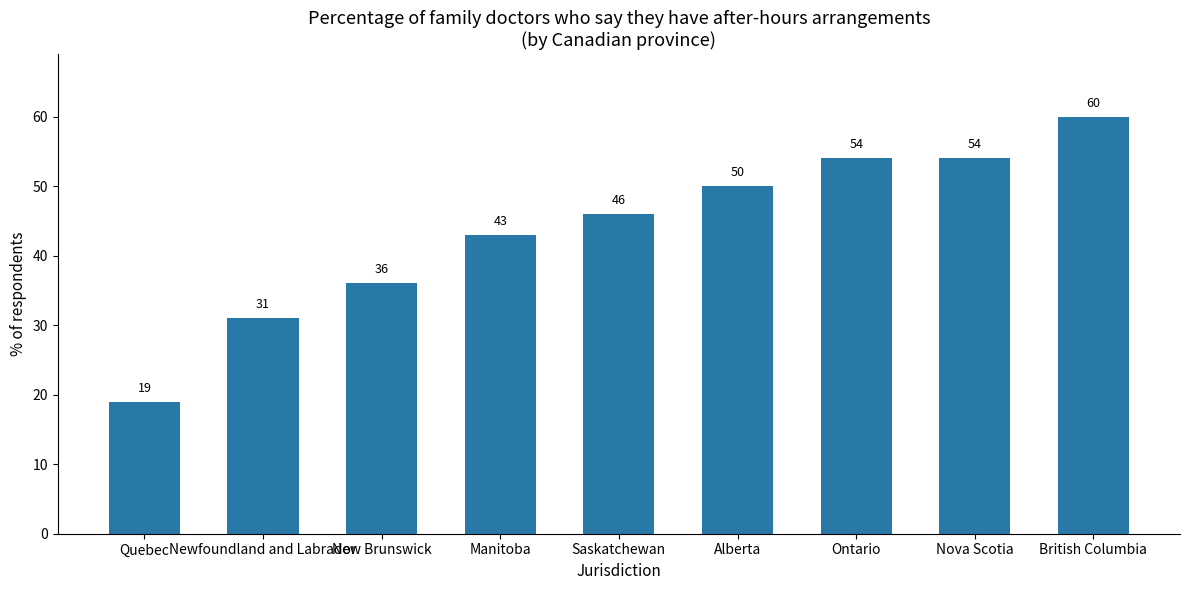

What is the label of the 5th bar from the right?

Saskatchewan